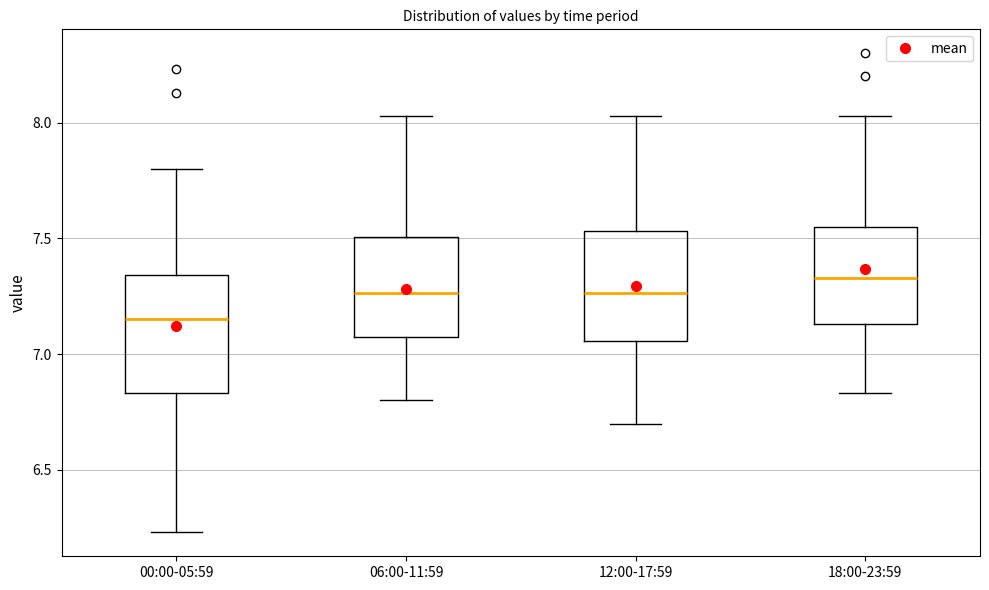

Where is the upper edge of the box for 06:00-11:59 on the y-axis? The values are not printed on the chart, so give them approximately, as read against the axis.

7.50